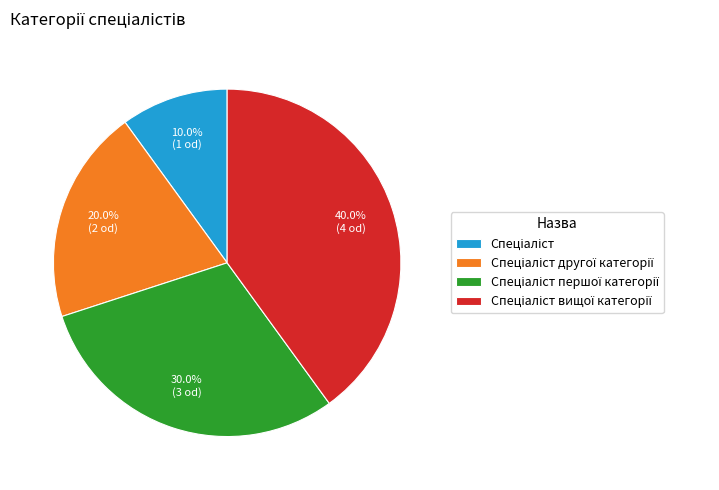

Does any single category account for the majority?

No